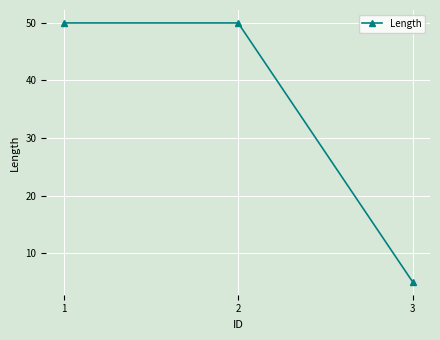

True or false: the data shows 50 at 1.

True